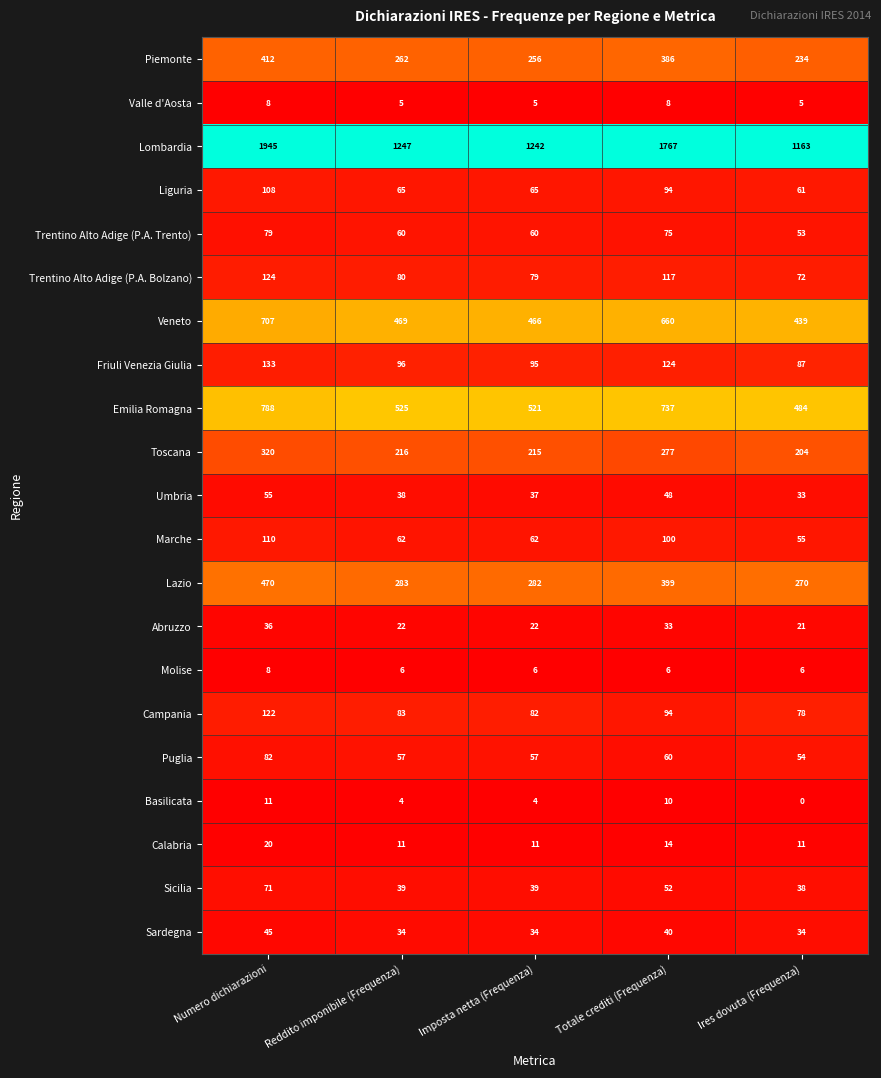

List the labels in order of Lazio value, smallest first.

Ires dovuta (Frequenza), Imposta netta (Frequenza), Reddito imponibile (Frequenza), Totale crediti (Frequenza), Numero dichiarazioni